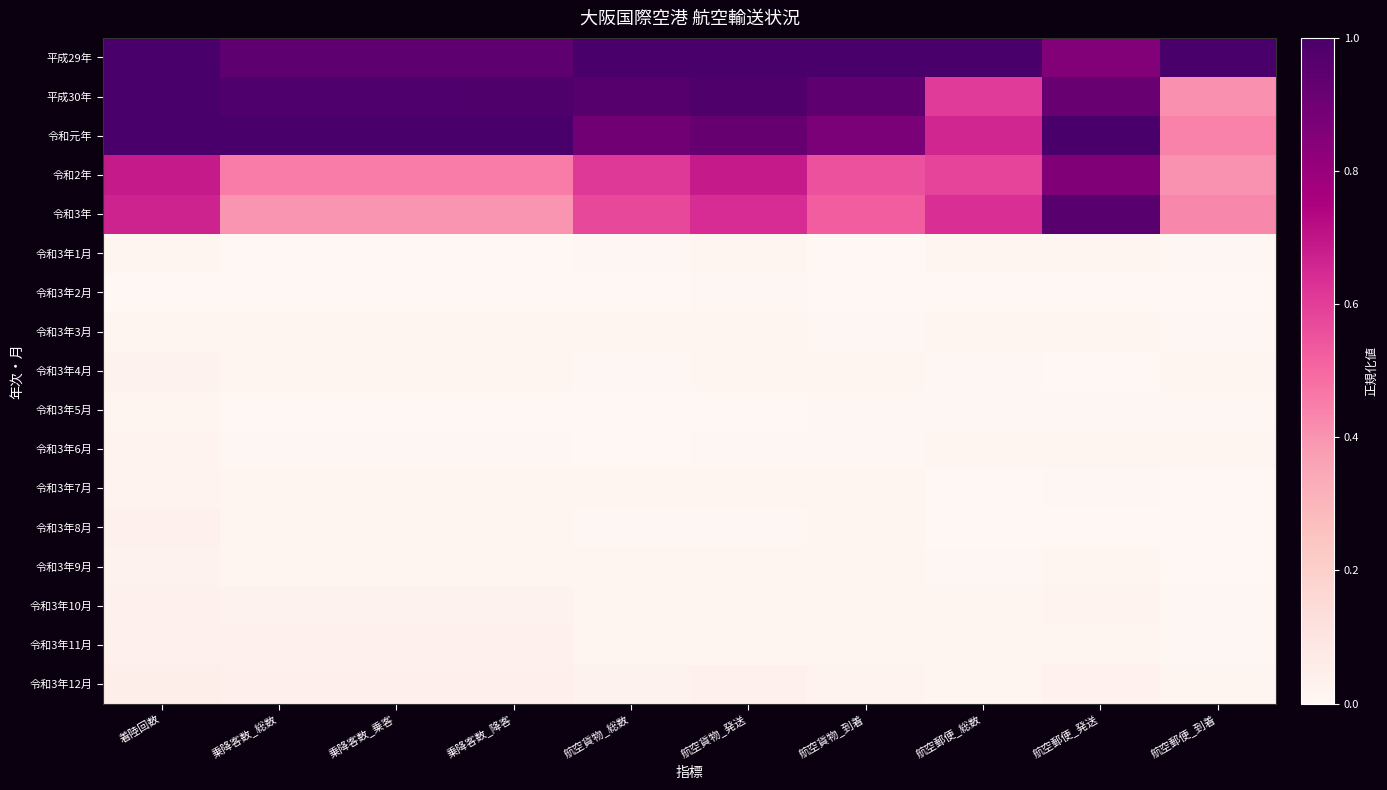

Reading right to left, list all the values displayed in this chart.

平成29年: 航空郵便_到着=1.0	航空郵便_発送=0.9	航空郵便_総数=1.0	航空貨物_到着=1.0	航空貨物_発送=1.0	航空貨物_総数=1.0	乗降客数_降客=0.9	乗降客数_乗客=0.9	乗降客数_総数=0.9	着陸回数=1.0
平成30年: 航空郵便_到着=0.4	航空郵便_発送=0.9	航空郵便_総数=0.6	航空貨物_到着=0.9	航空貨物_発送=1.0	航空貨物_総数=1.0	乗降客数_降客=1.0	乗降客数_乗客=1.0	乗降客数_総数=1.0	着陸回数=1.0
令和元年: 航空郵便_到着=0.4	航空郵便_発送=1.0	航空郵便_総数=0.7	航空貨物_到着=0.9	航空貨物_発送=0.9	航空貨物_総数=0.9	乗降客数_降客=1.0	乗降客数_乗客=1.0	乗降客数_総数=1.0	着陸回数=1.0
令和2年: 航空郵便_到着=0.4	航空郵便_発送=0.9	航空郵便_総数=0.6	航空貨物_到着=0.6	航空貨物_発送=0.7	航空貨物_総数=0.6	乗降客数_降客=0.5	乗降客数_乗客=0.5	乗降客数_総数=0.5	着陸回数=0.7
令和3年: 航空郵便_到着=0.4	航空郵便_発送=1.0	航空郵便_総数=0.6	航空貨物_到着=0.5	航空貨物_発送=0.6	航空貨物_総数=0.6	乗降客数_降客=0.4	乗降客数_乗客=0.4	乗降客数_総数=0.4	着陸回数=0.7
令和3年1月: 航空郵便_到着=0.0	航空郵便_発送=0.0	航空郵便_総数=0.0	航空貨物_到着=0.0	航空貨物_発送=0.0	航空貨物_総数=0.0	乗降客数_降客=0.0	乗降客数_乗客=0.0	乗降客数_総数=0.0	着陸回数=0.0
令和3年2月: 航空郵便_到着=0.0	航空郵便_発送=0.0	航空郵便_総数=0.0	航空貨物_到着=0.0	航空貨物_発送=0.0	航空貨物_総数=0.0	乗降客数_降客=0.0	乗降客数_乗客=0.0	乗降客数_総数=0.0	着陸回数=0.0
令和3年3月: 航空郵便_到着=0.0	航空郵便_発送=0.0	航空郵便_総数=0.0	航空貨物_到着=0.0	航空貨物_発送=0.0	航空貨物_総数=0.0	乗降客数_降客=0.0	乗降客数_乗客=0.0	乗降客数_総数=0.0	着陸回数=0.0
令和3年4月: 航空郵便_到着=0.0	航空郵便_発送=0.0	航空郵便_総数=0.0	航空貨物_到着=0.0	航空貨物_発送=0.0	航空貨物_総数=0.0	乗降客数_降客=0.0	乗降客数_乗客=0.0	乗降客数_総数=0.0	着陸回数=0.0
令和3年5月: 航空郵便_到着=0.0	航空郵便_発送=0.0	航空郵便_総数=0.0	航空貨物_到着=0.0	航空貨物_発送=0.0	航空貨物_総数=0.0	乗降客数_降客=0.0	乗降客数_乗客=0.0	乗降客数_総数=0.0	着陸回数=0.0
令和3年6月: 航空郵便_到着=0.0	航空郵便_発送=0.0	航空郵便_総数=0.0	航空貨物_到着=0.0	航空貨物_発送=0.0	航空貨物_総数=0.0	乗降客数_降客=0.0	乗降客数_乗客=0.0	乗降客数_総数=0.0	着陸回数=0.0
令和3年7月: 航空郵便_到着=0.0	航空郵便_発送=0.0	航空郵便_総数=0.0	航空貨物_到着=0.0	航空貨物_発送=0.0	航空貨物_総数=0.0	乗降客数_降客=0.0	乗降客数_乗客=0.0	乗降客数_総数=0.0	着陸回数=0.0
令和3年8月: 航空郵便_到着=0.0	航空郵便_発送=0.0	航空郵便_総数=0.0	航空貨物_到着=0.0	航空貨物_発送=0.0	航空貨物_総数=0.0	乗降客数_降客=0.0	乗降客数_乗客=0.0	乗降客数_総数=0.0	着陸回数=0.0
令和3年9月: 航空郵便_到着=0.0	航空郵便_発送=0.0	航空郵便_総数=0.0	航空貨物_到着=0.0	航空貨物_発送=0.0	航空貨物_総数=0.0	乗降客数_降客=0.0	乗降客数_乗客=0.0	乗降客数_総数=0.0	着陸回数=0.0
令和3年10月: 航空郵便_到着=0.0	航空郵便_発送=0.0	航空郵便_総数=0.0	航空貨物_到着=0.0	航空貨物_発送=0.0	航空貨物_総数=0.0	乗降客数_降客=0.0	乗降客数_乗客=0.0	乗降客数_総数=0.0	着陸回数=0.0
令和3年11月: 航空郵便_到着=0.0	航空郵便_発送=0.0	航空郵便_総数=0.0	航空貨物_到着=0.0	航空貨物_発送=0.0	航空貨物_総数=0.0	乗降客数_降客=0.0	乗降客数_乗客=0.0	乗降客数_総数=0.0	着陸回数=0.0
令和3年12月: 航空郵便_到着=0.0	航空郵便_発送=0.0	航空郵便_総数=0.0	航空貨物_到着=0.0	航空貨物_発送=0.0	航空貨物_総数=0.0	乗降客数_降客=0.0	乗降客数_乗客=0.0	乗降客数_総数=0.0	着陸回数=0.0